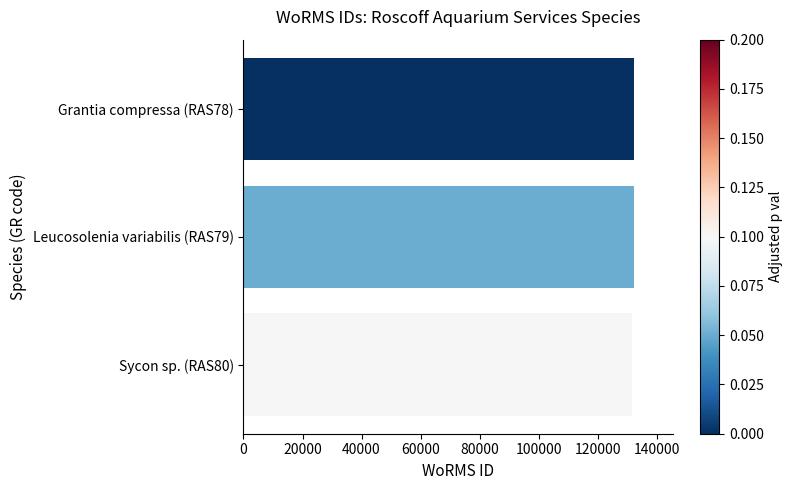

Does the chart contain any negative values?

No